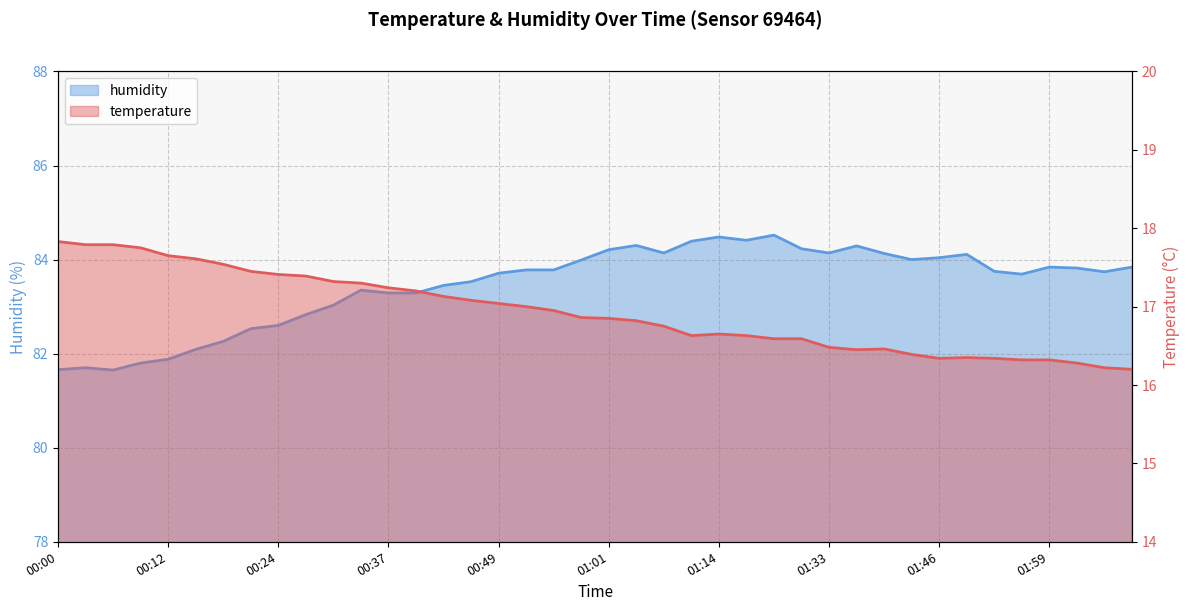

Which series has the widest spread of values?

humidity